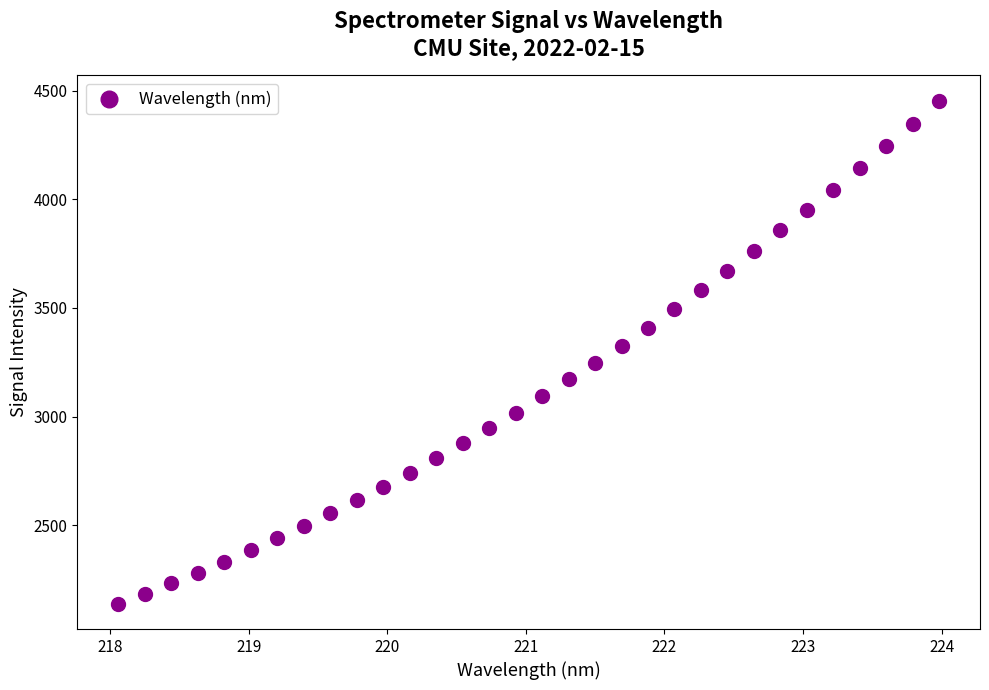

What is the range of Y values (max minus min)?

2317.1